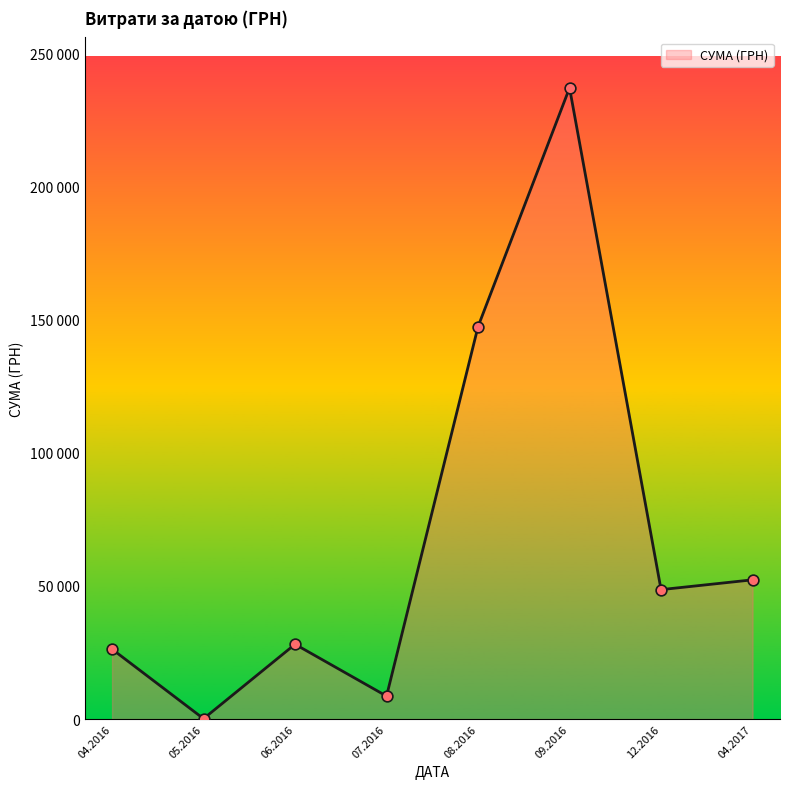

Does the chart have visible grid lines?

No